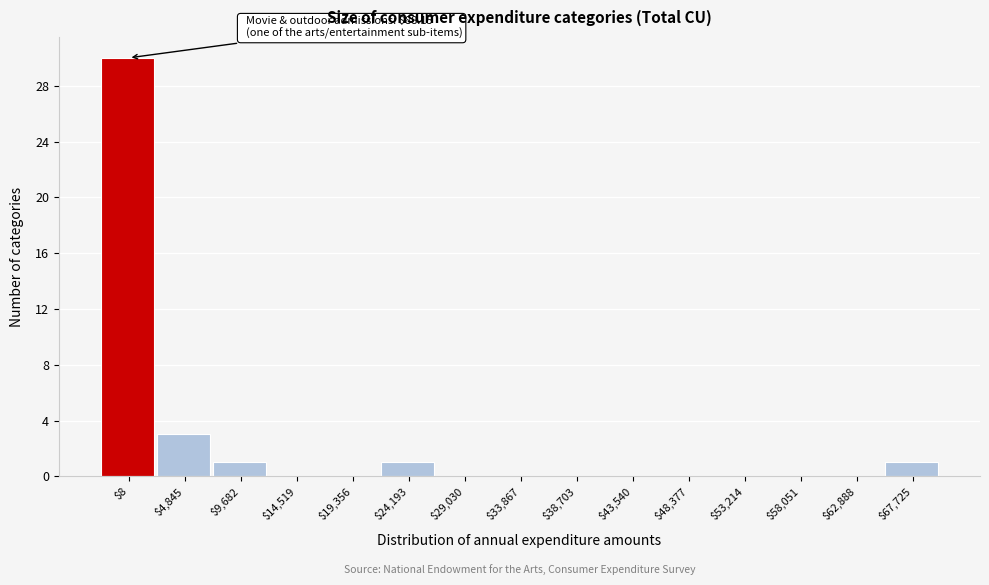

The chart shows a value of 19 at $43,540. True or false?

False